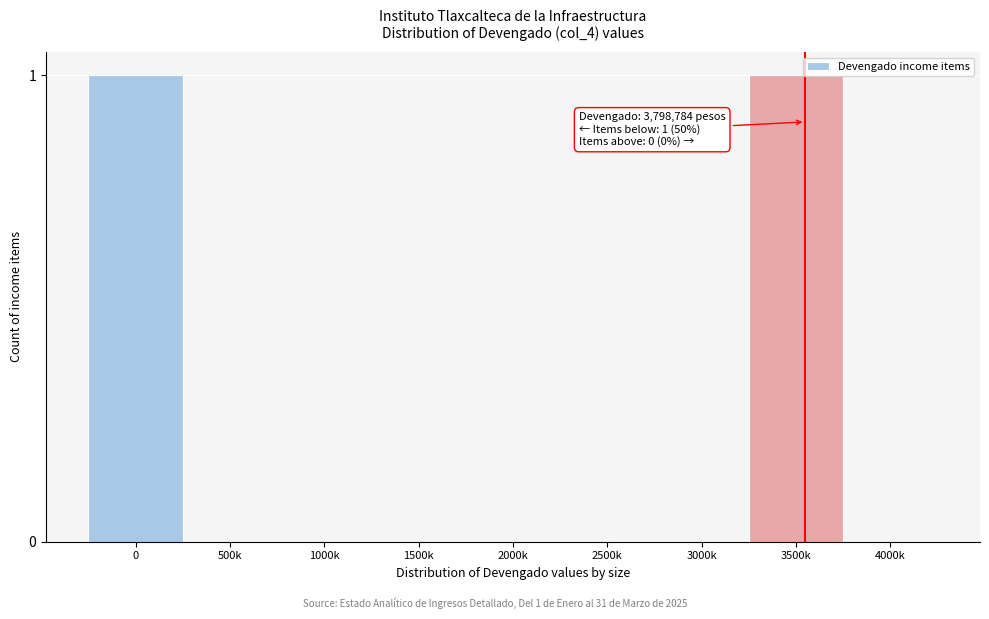

Reading right to left, transcribe all the data shown in this chart.

4000k=0	3500k=1	3000k=0	2500k=0	2000k=0	1500k=0	1000k=0	500k=0	0=1